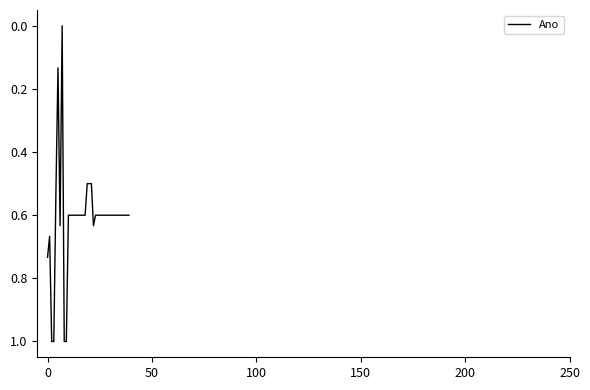

What is the maximum value shown in the chart?

1.0